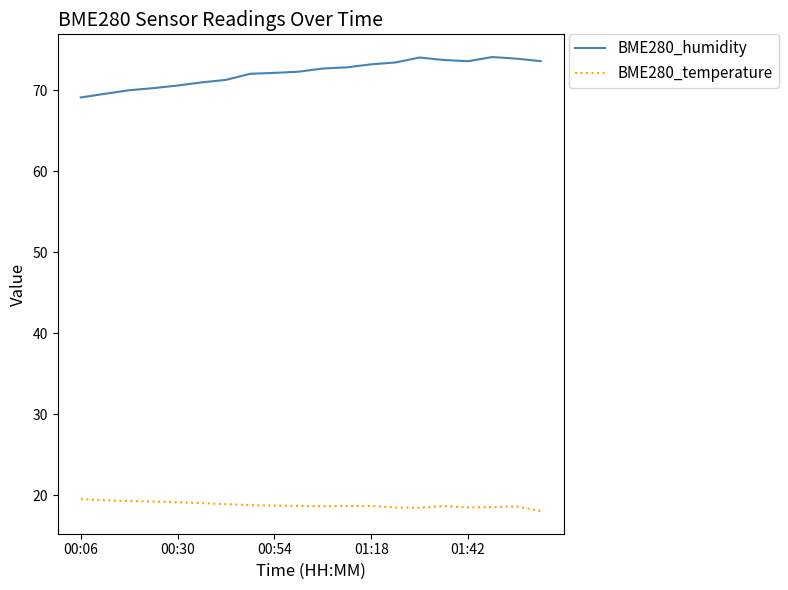

Which series has the largest total across all categories?

BME280_humidity